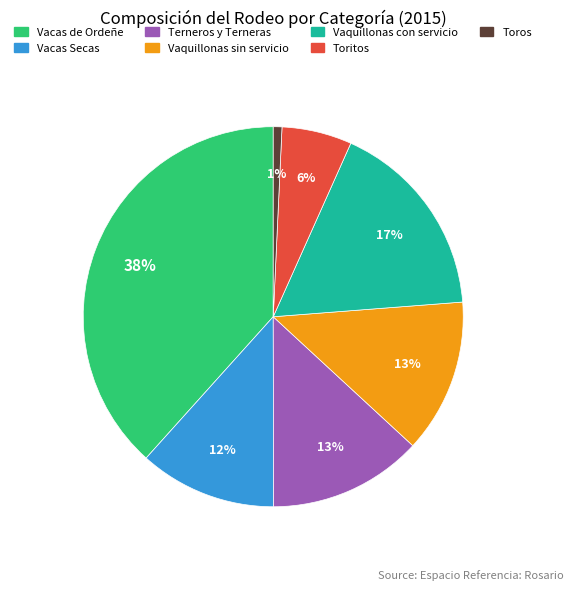

Which has a higher value, Vaquillonas con servicio or Terneros y Terneras?

Vaquillonas con servicio